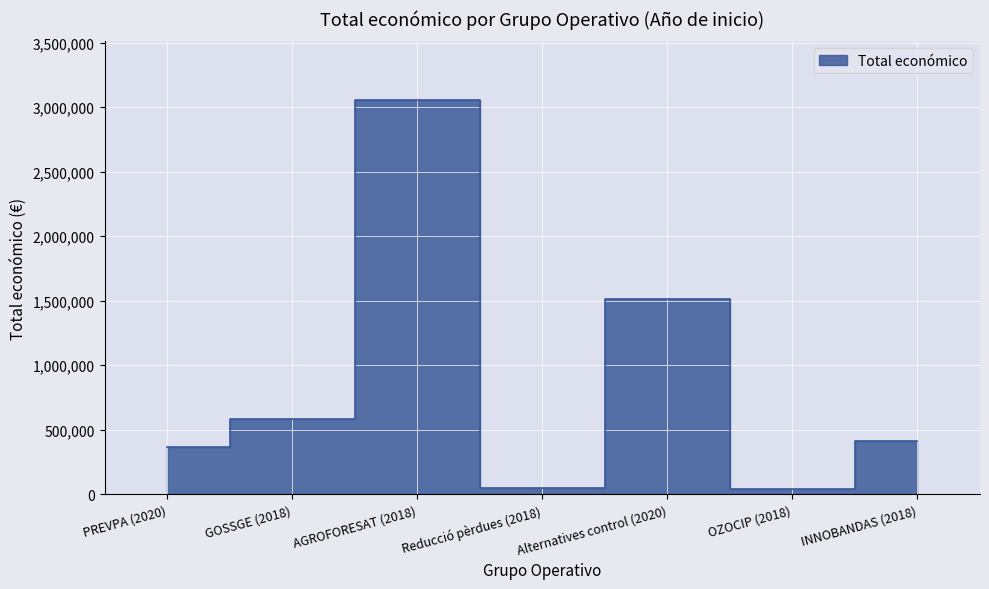

List the labels in order of value, largest first.

AGROFORESAT (2018), Alternatives control (2020), GOSSGE (2018), INNOBANDAS (2018), PREVPA (2020), Reducció pèrdues (2018), OZOCIP (2018)